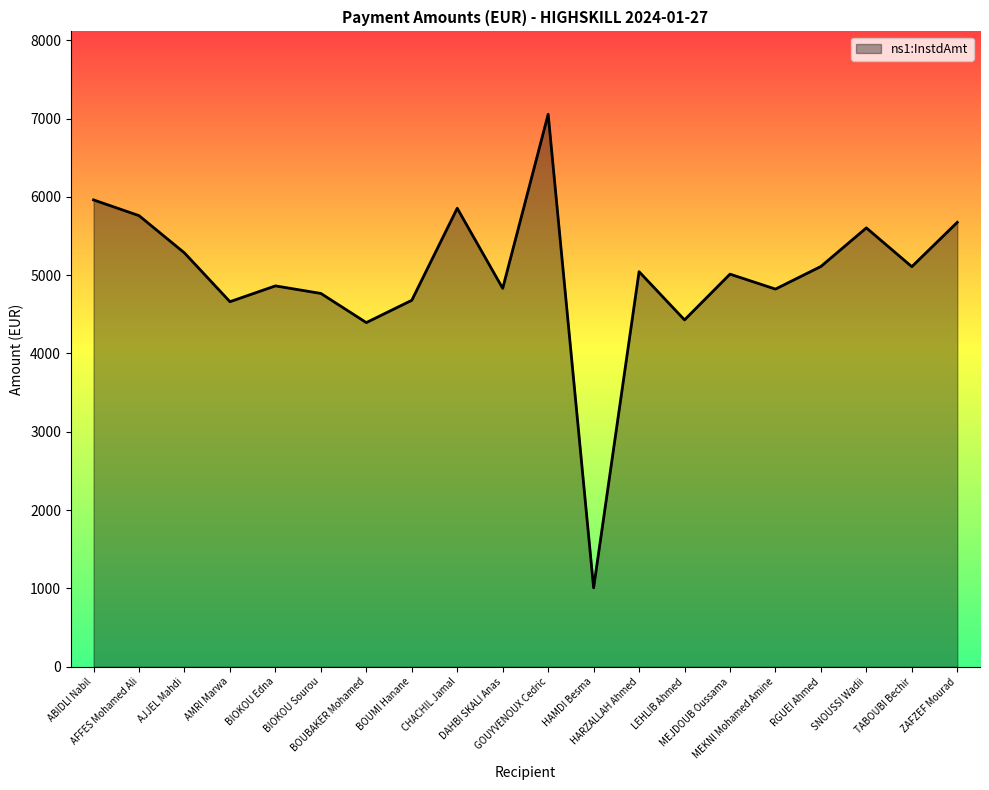

How many lines are shown in the chart?

1